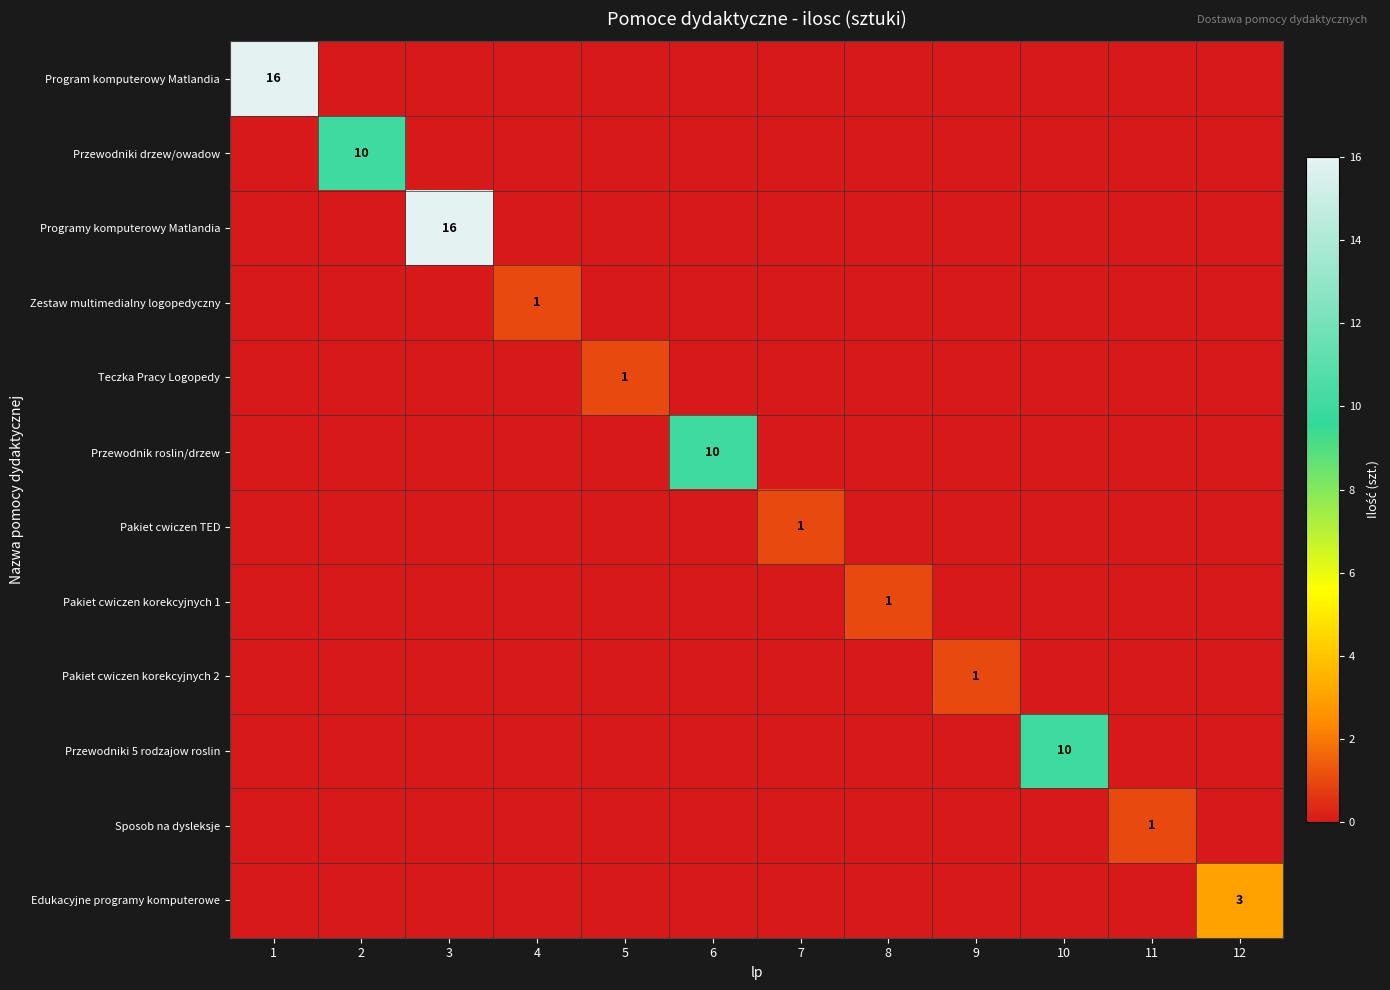

At which category is the sum across all series the highest?

1